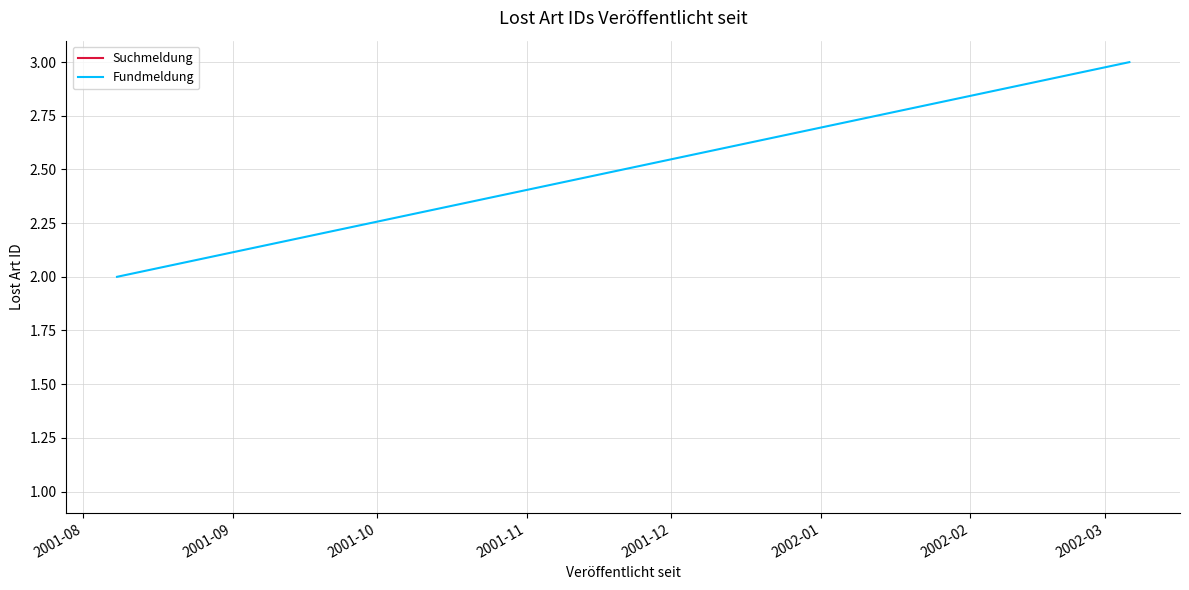

What is the difference between the maximum and minimum values?

1